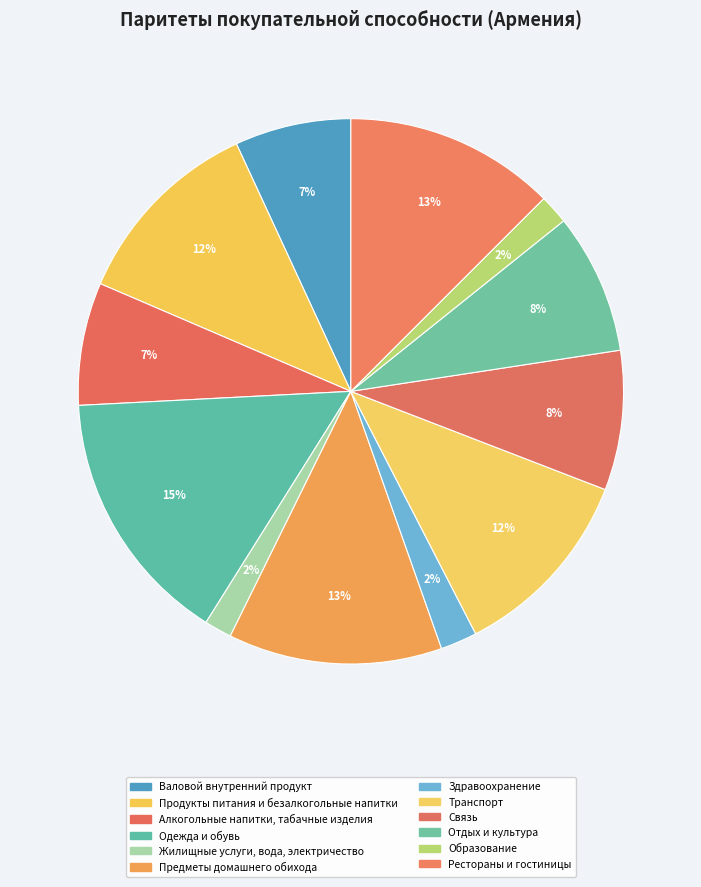

Is there a majority slice in this chart?

No